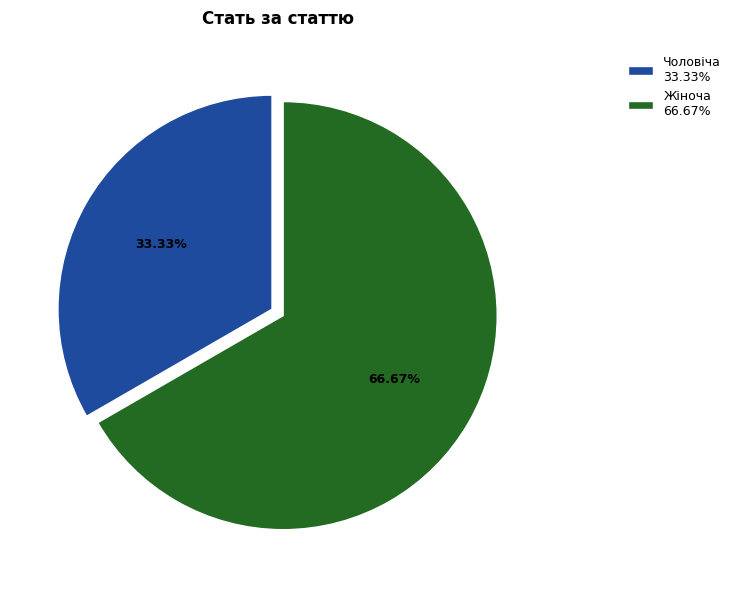

How many slices are in this pie chart?

2